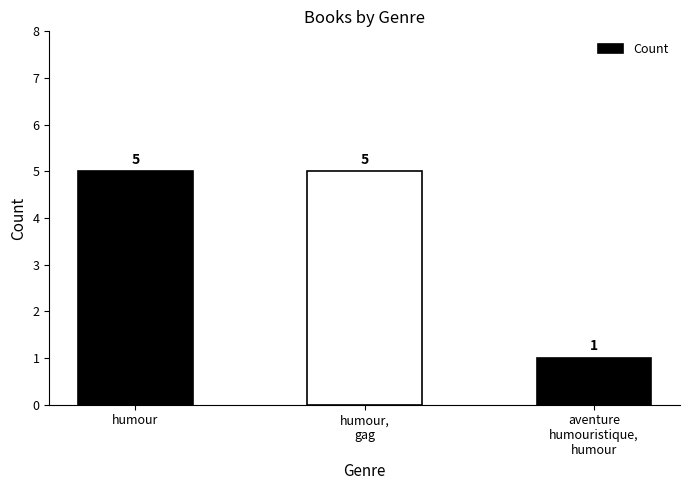

Reading left to right, transcribe all the data shown in this chart.

humour=5	humour,
gag=5	aventure
humouristique,
humour=1